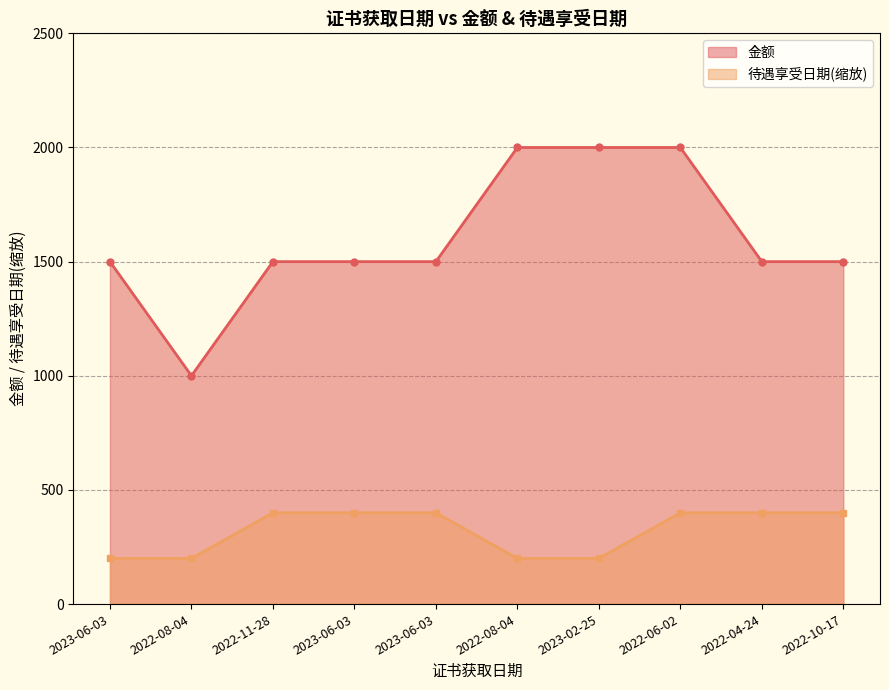

Where is 金额 nearest to the value 1500?

2023-06-03